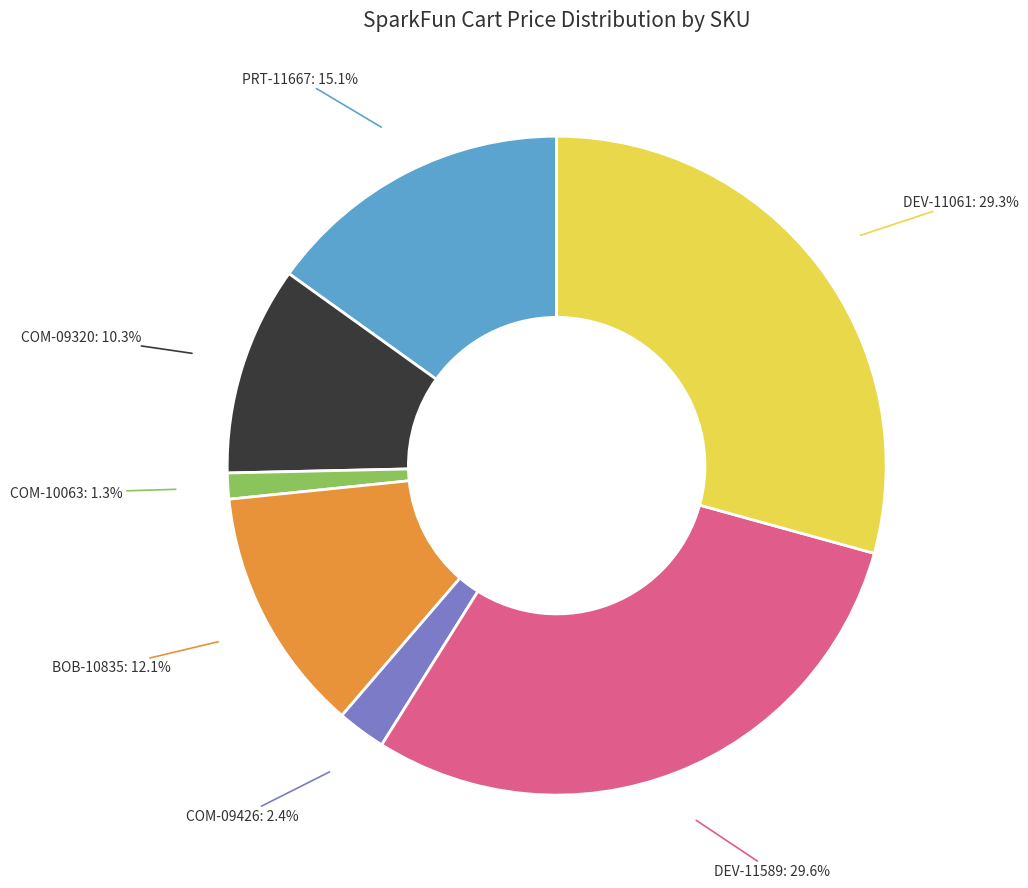

Between COM-09320 and BOB-10835, which is larger?

BOB-10835